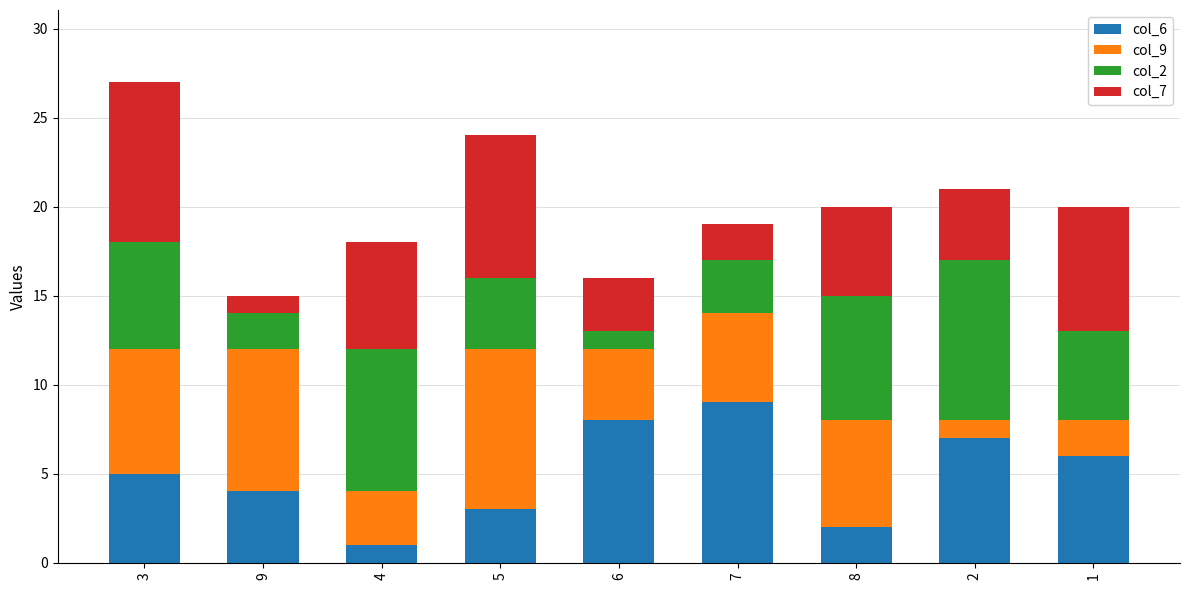

True or false: col_6 has a value of 2 at 8.

True